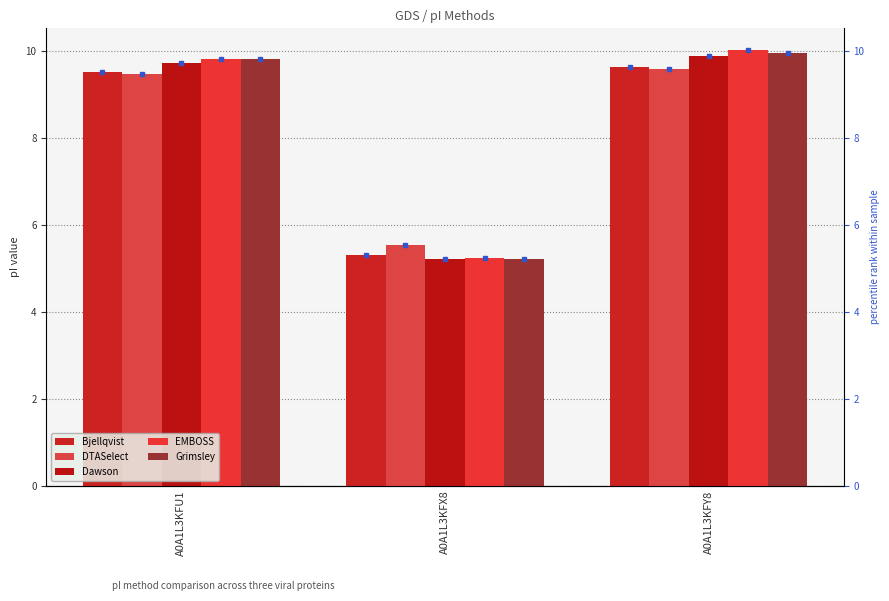

Which has a higher value, A0A1L3KFX8 or A0A1L3KFY8?

A0A1L3KFY8